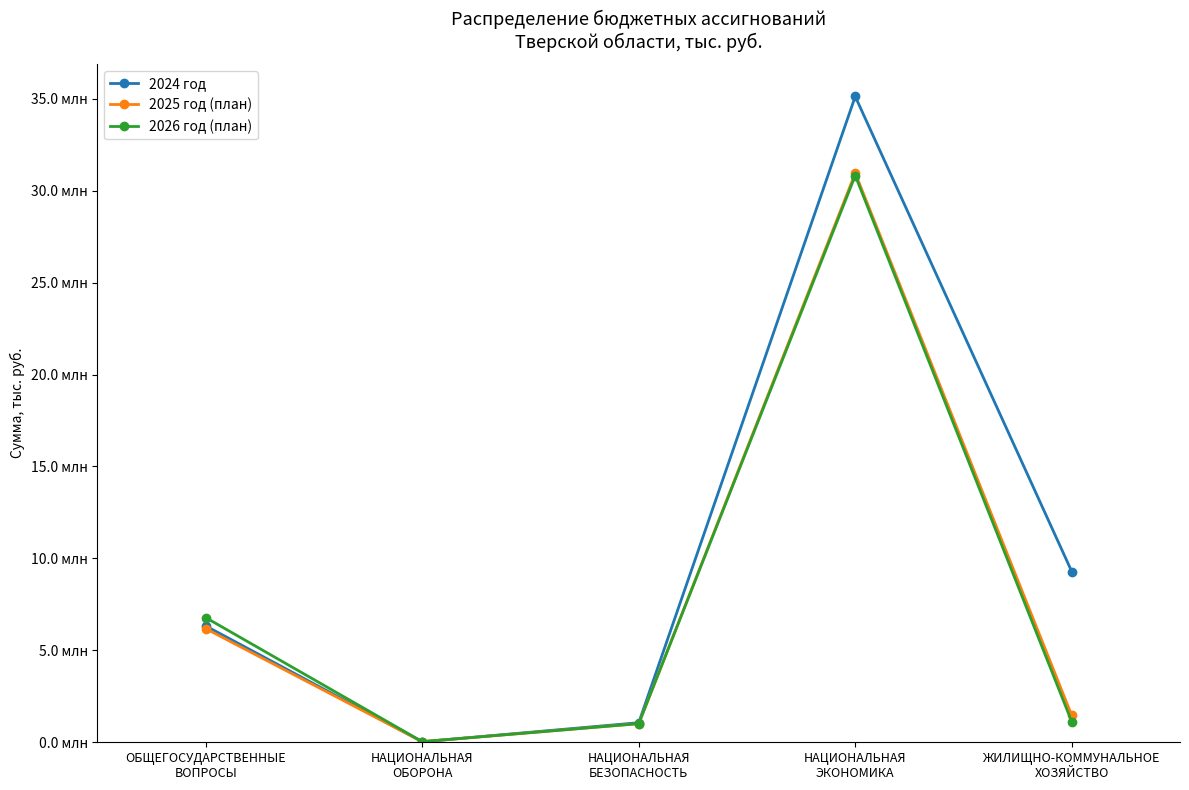

True or false: 2024 год has a value of 28930.0 at НАЦИОНАЛЬНАЯ
ОБОРОНА.

True